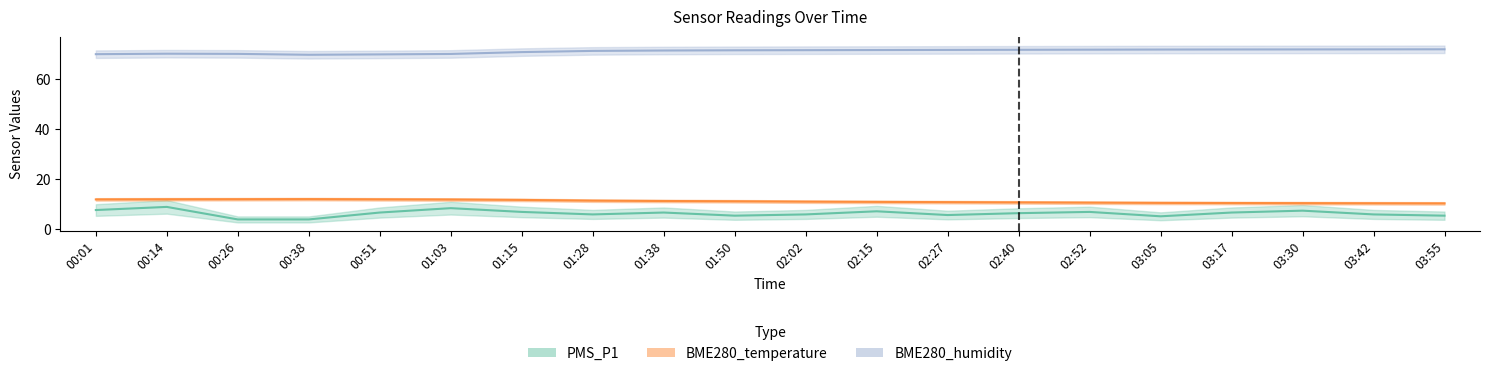

What is the difference between the highest and lowest values at 03:05?

66.6